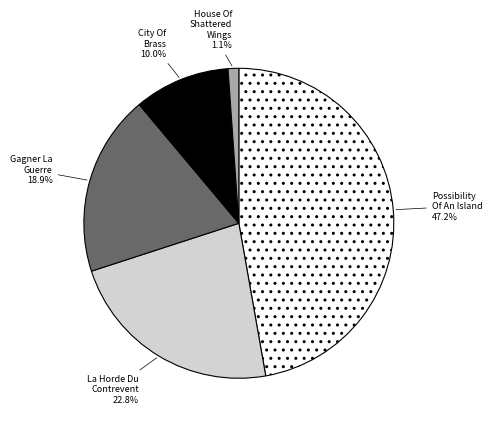

Is there a majority slice in this chart?

No